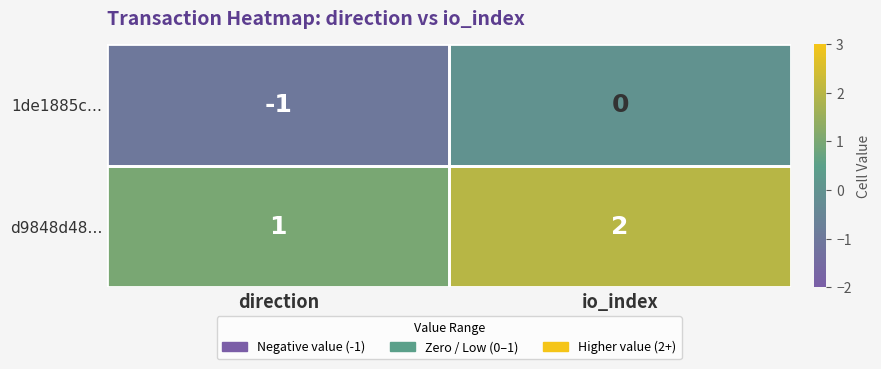

Rank the series at io_index from highest to lowest value.

d9848d48…, 1de1885c…